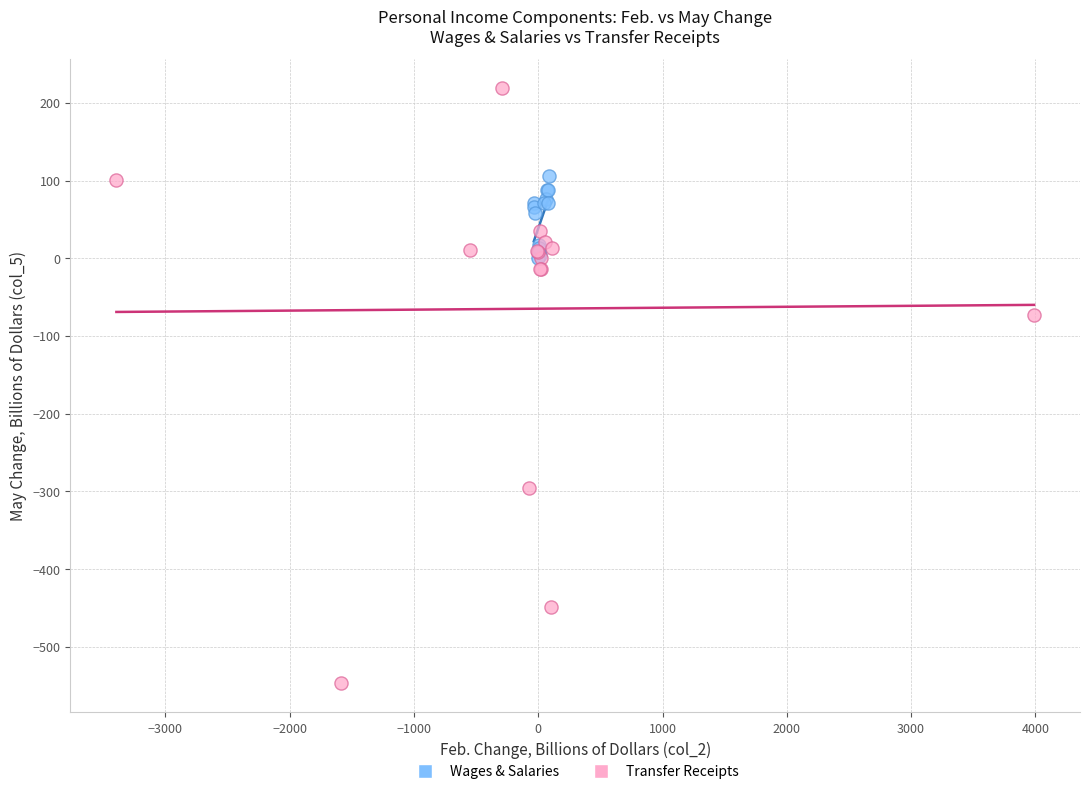

Which series contains the lowest Y value?

Transfer Receipts